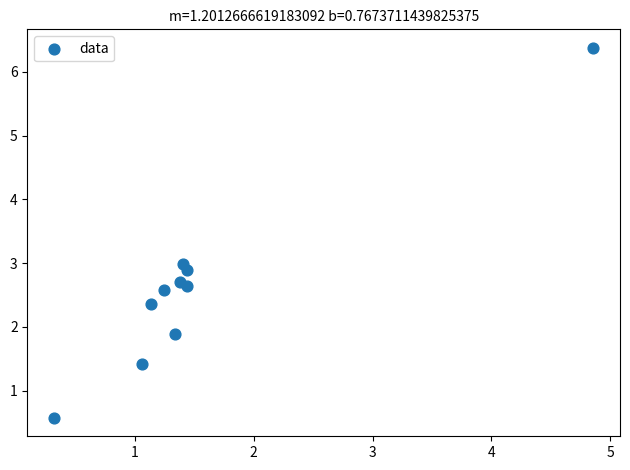

What is the range of X values (max minus min)?

4.5